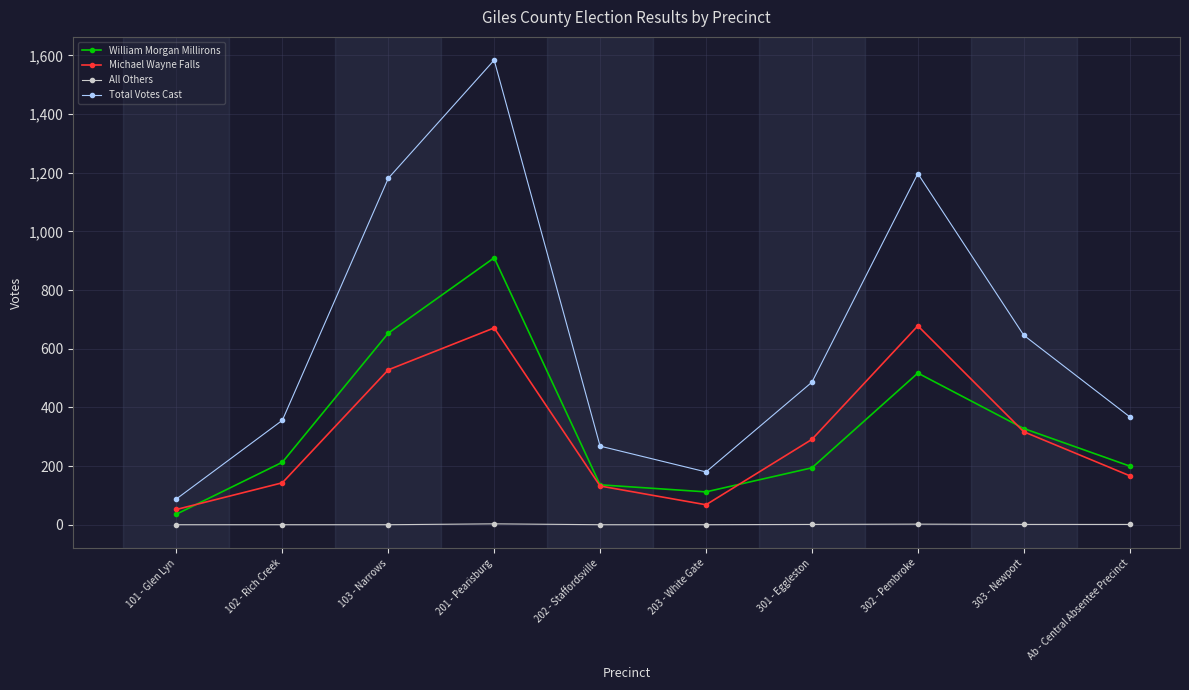

Which series changed the most between 203 - White Gate and Ab - Central Absentee Precinct?

Total Votes Cast